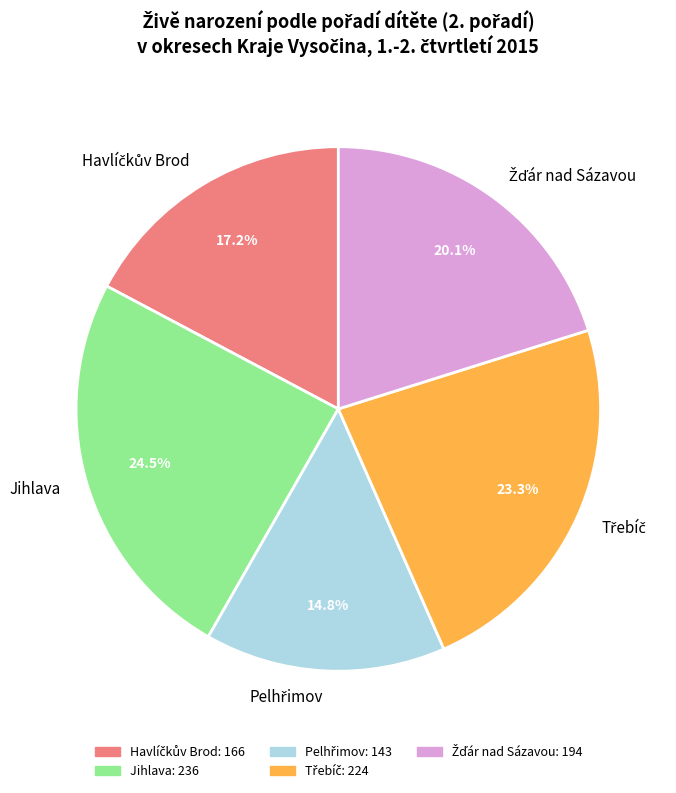

Is there any slice that represents more than half of the pie?

No